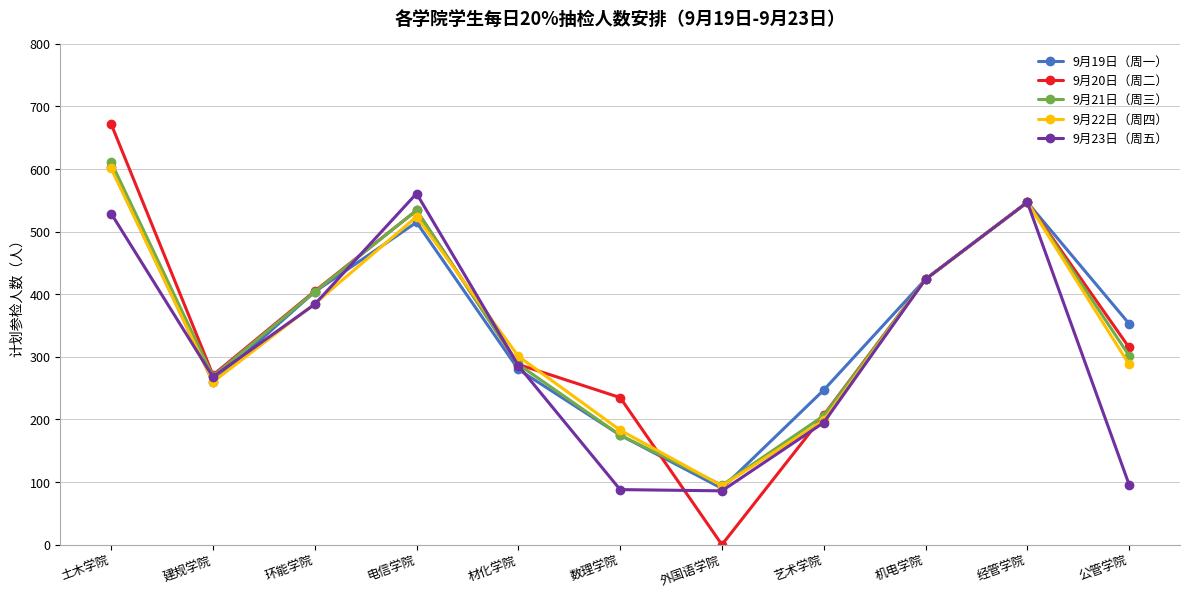

At which category does 9月21日（周三） reach its first local valley?

建规学院